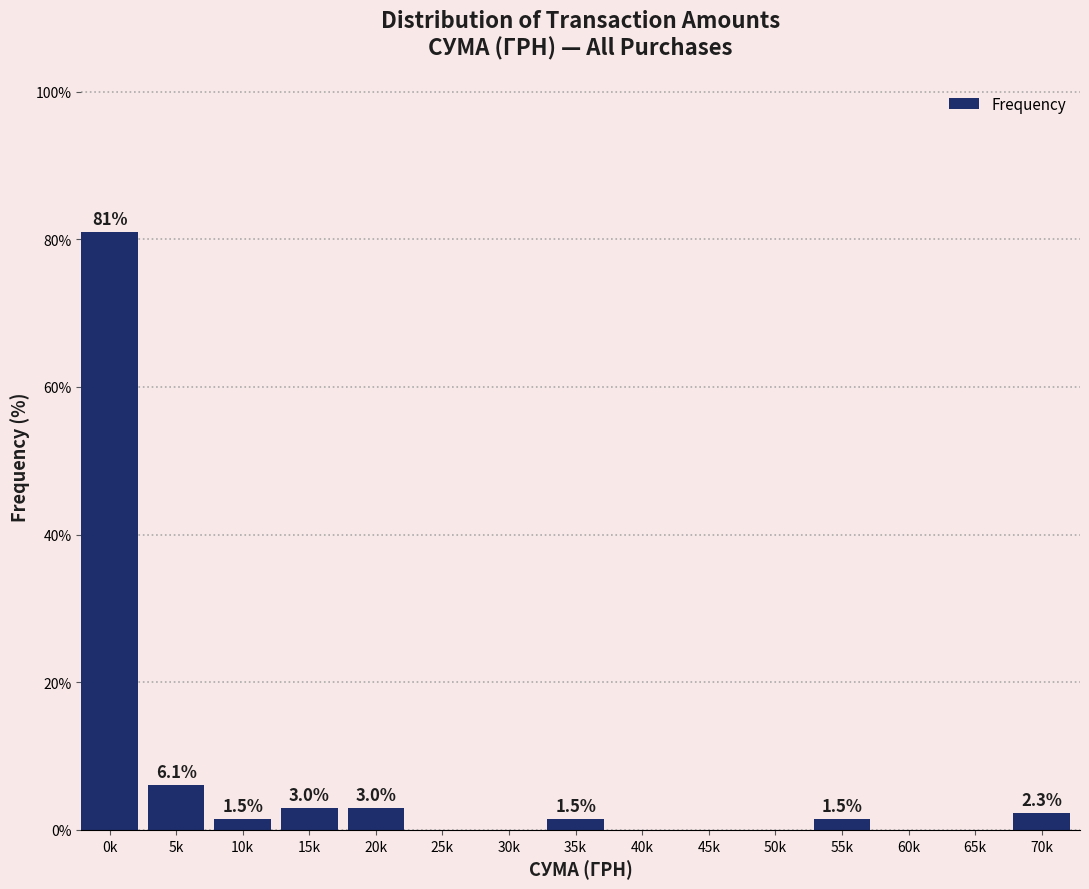

Reading left to right, list all the values displayed in this chart.

0k=81.1	5k=6.1	10k=1.5	15k=3.0	20k=3.0	25k=0.0	30k=0.0	35k=1.5	40k=0.0	45k=0.0	50k=0.0	55k=1.5	60k=0.0	65k=0.0	70k=2.3